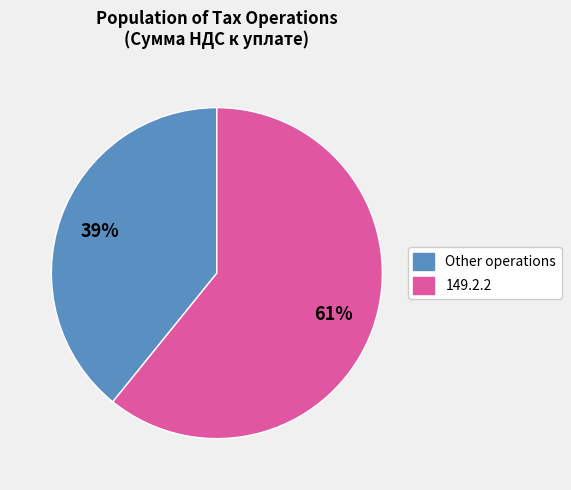

What is the ratio of the value at Other operations to the value at 149.2.2?

0.6